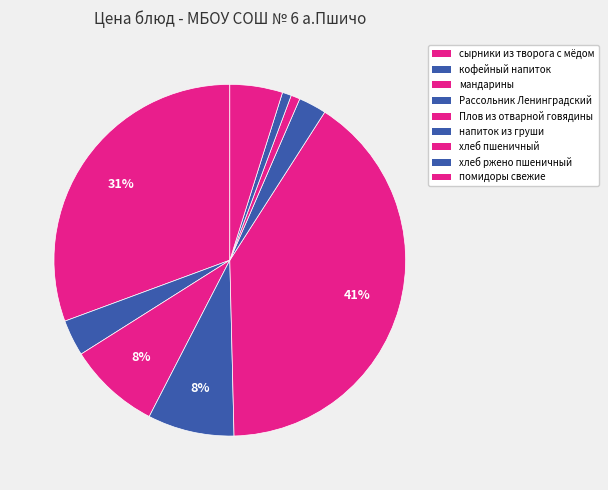

How many slices are in this pie chart?

9